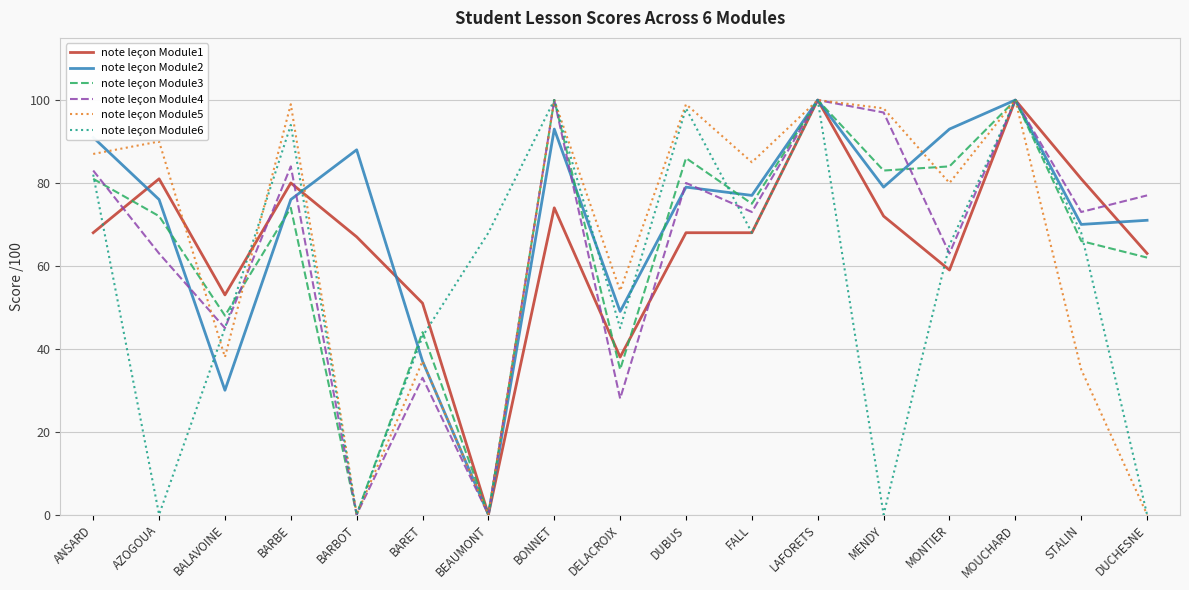

Between which two adjacent categories do note leçon Module5 and note leçon Module2 first intersect?

ANSARD and AZOGOUA